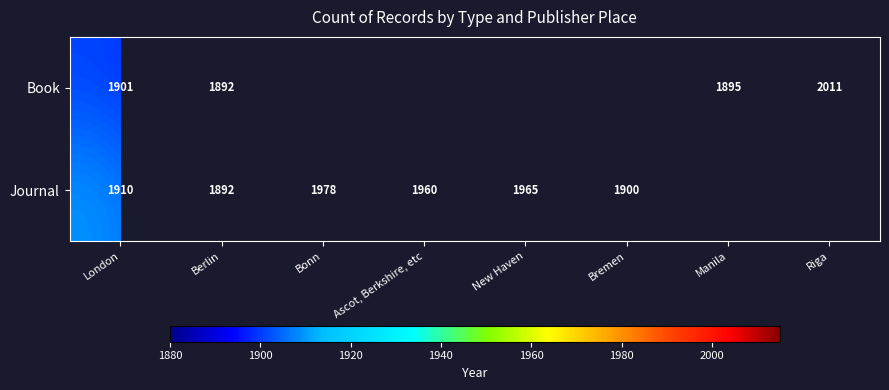

Which has a higher value, Berlin or London?

London